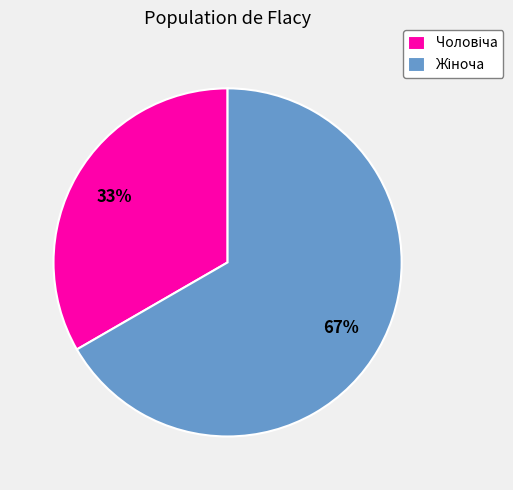

Is there any slice that represents more than half of the pie?

Yes